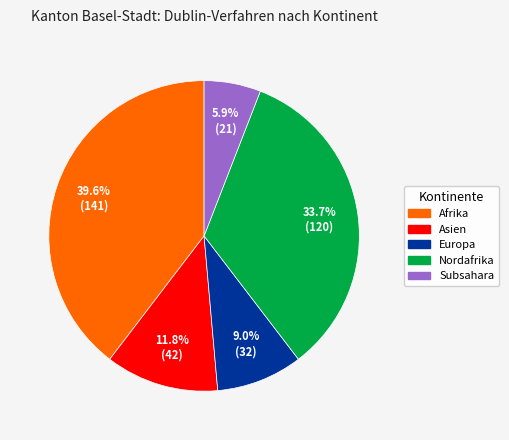

What is the smallest slice in the pie chart?

Subsahara